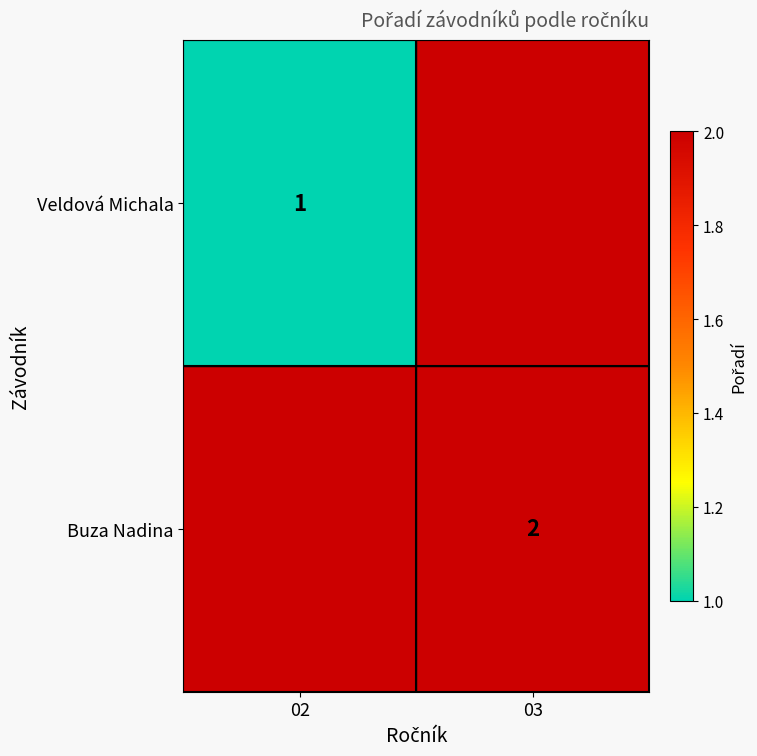

Is it true that Veldová Michala equals 1 at 02?

True